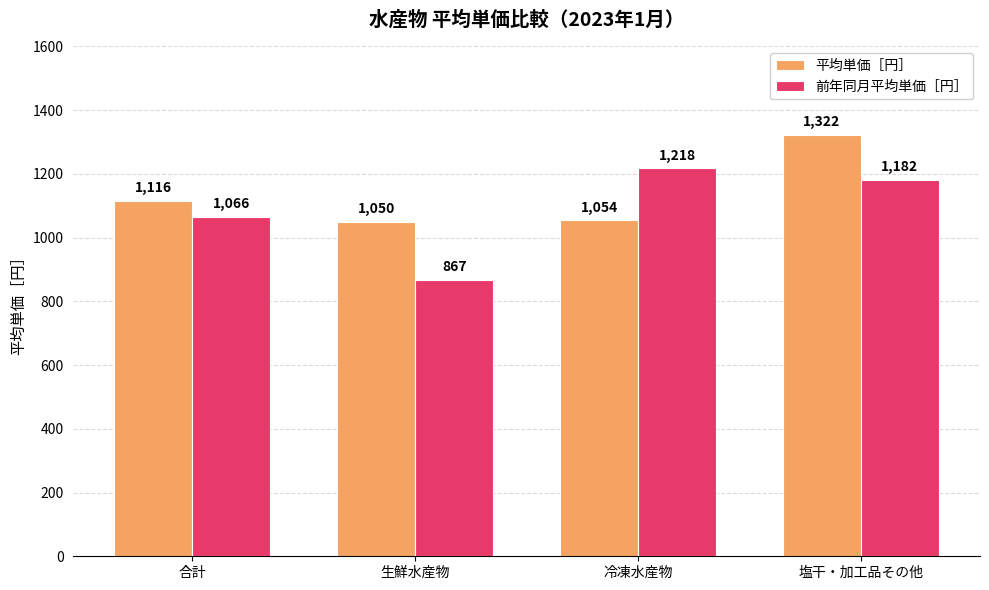

What position from the right is 生鮮水産物?

3